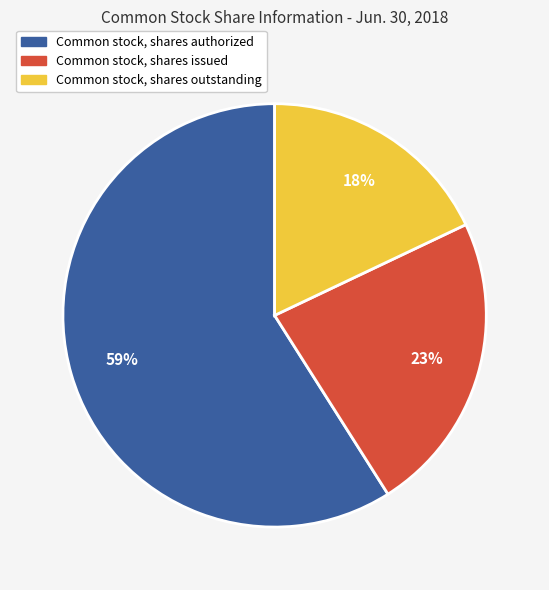

Which slice is the smallest?

Common stock, shares outstanding